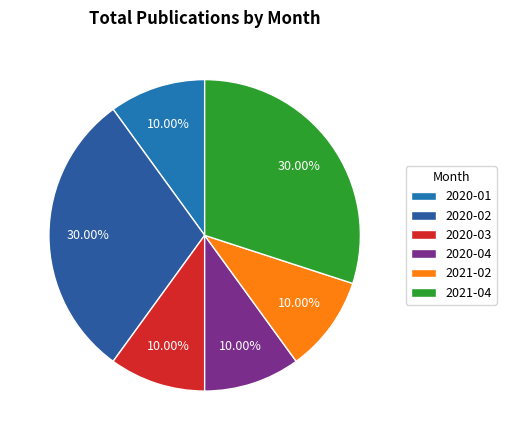

How many segments does this pie chart have?

6